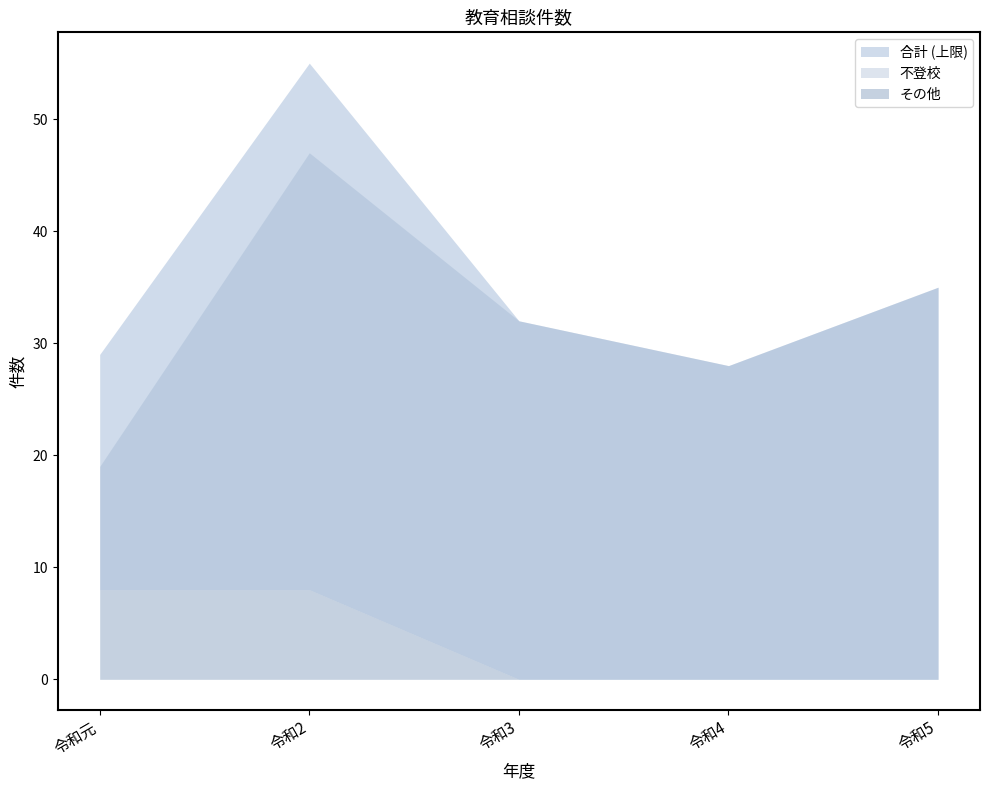

What is the value of the 合計 point at the 4th from the left?

28